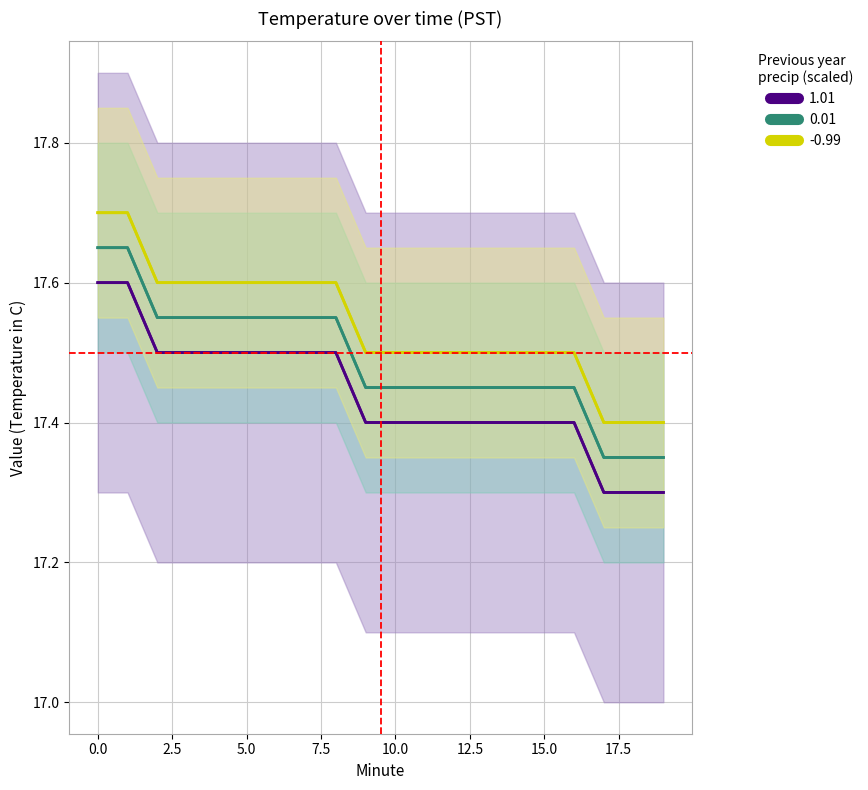

True or false: -0.99 has more than 2 interior local peaks.

False